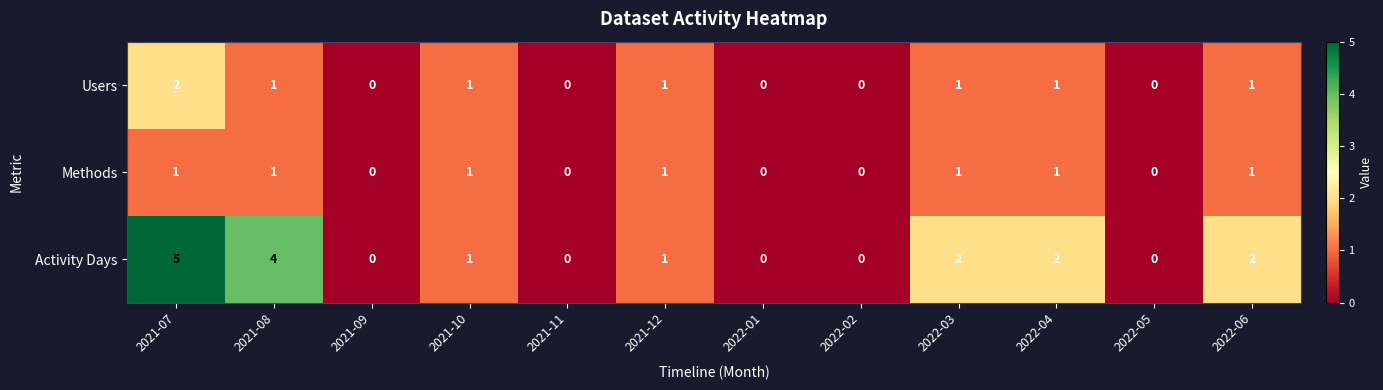

At which category is the sum across all series the highest?

2021-07